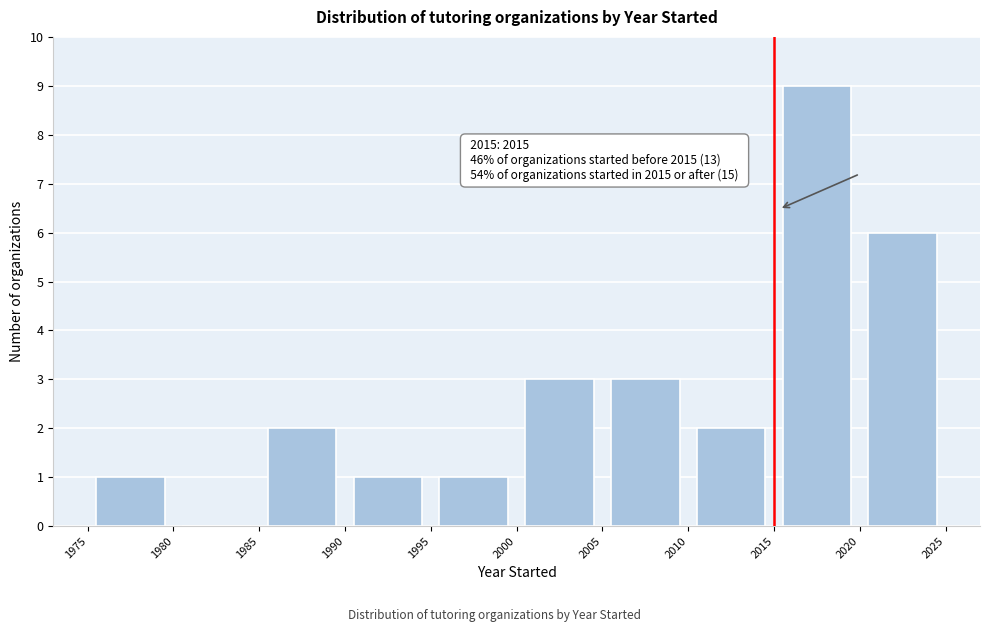

Which range on the x-axis has the tallest bar?

2015 to 2020